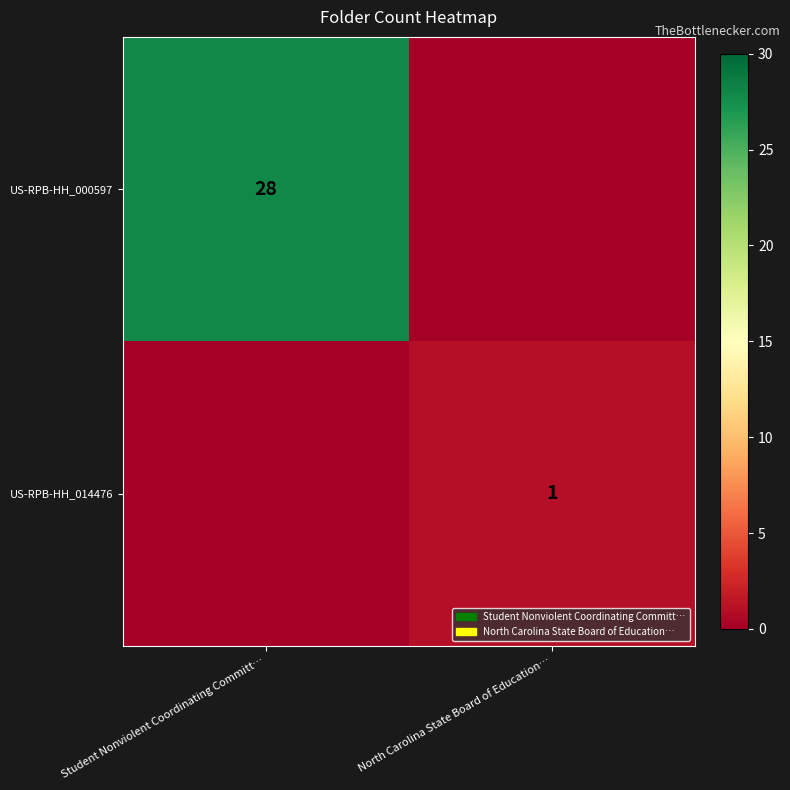

The value of US-RPB-HH_000597 at Student Nonviolent Coordinating Committ… is 28. True or false?

True